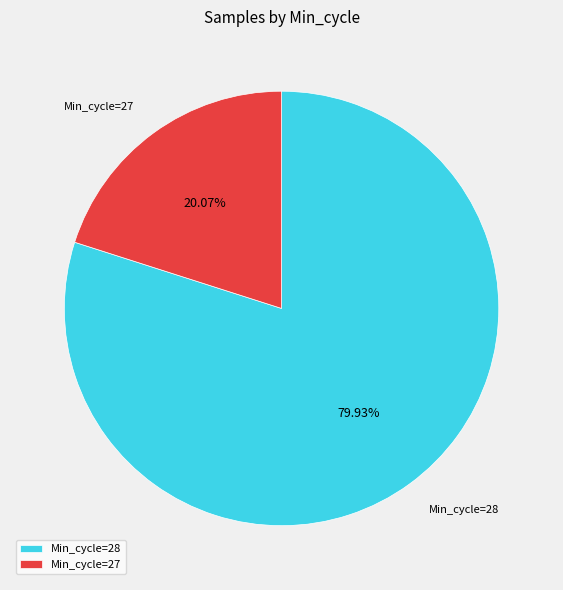

What is the smallest slice in the pie chart?

Min_cycle=27